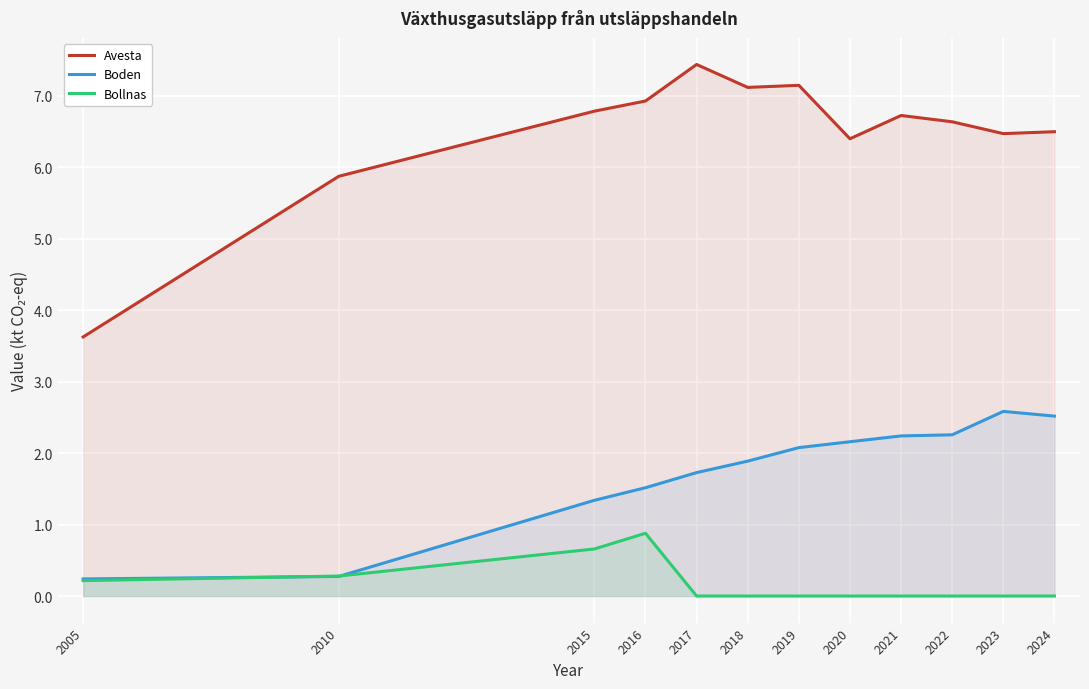

At which label does Avesta reach its peak?

2017